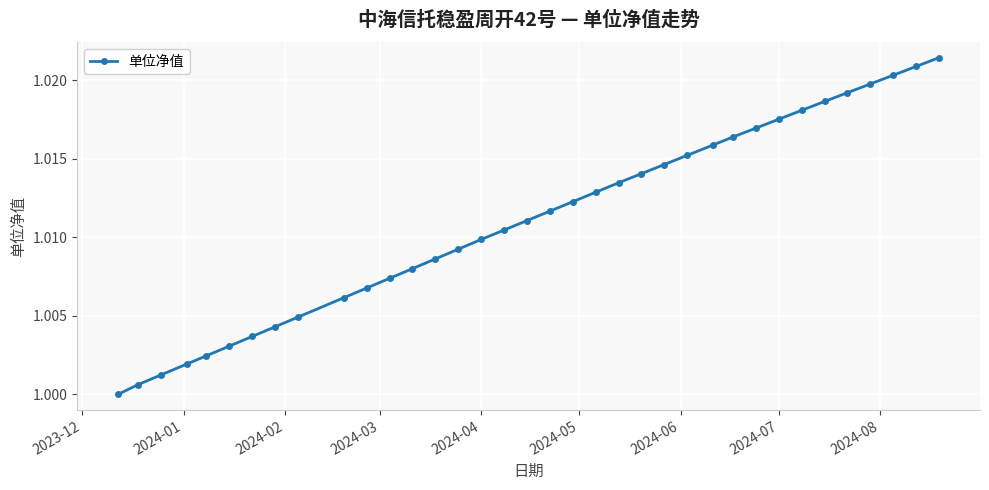

What is the sum of all values?

36.4